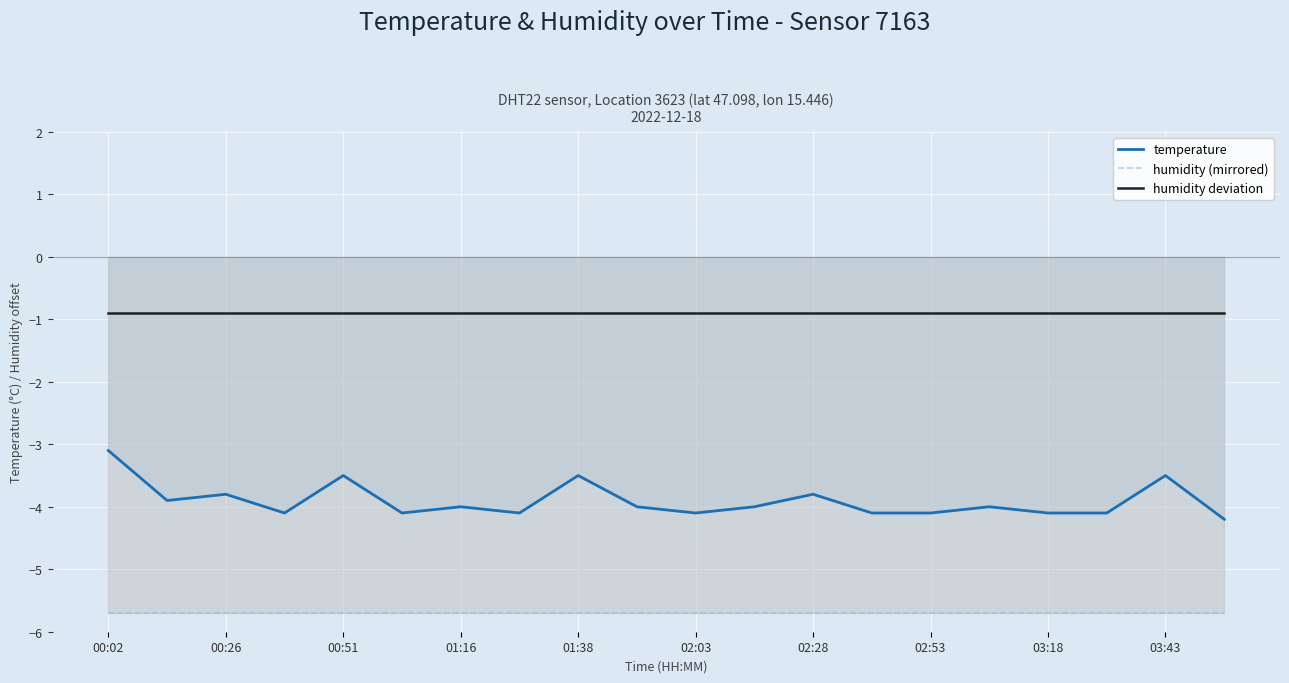

At which label is humidity (mirrored) closest to -5?

00:02